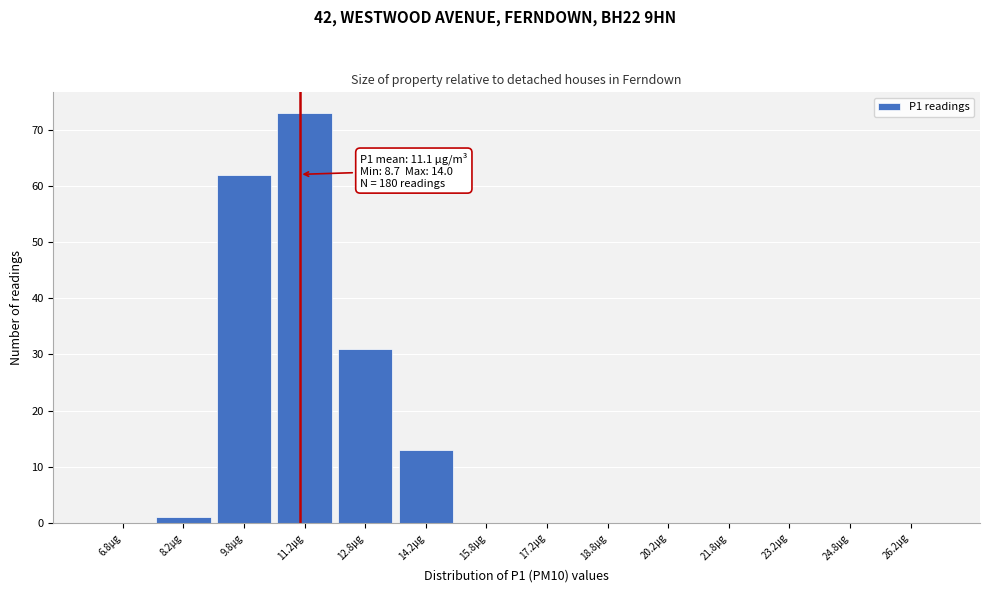

Which range on the x-axis has the tallest bar?

10.5 to 12.0